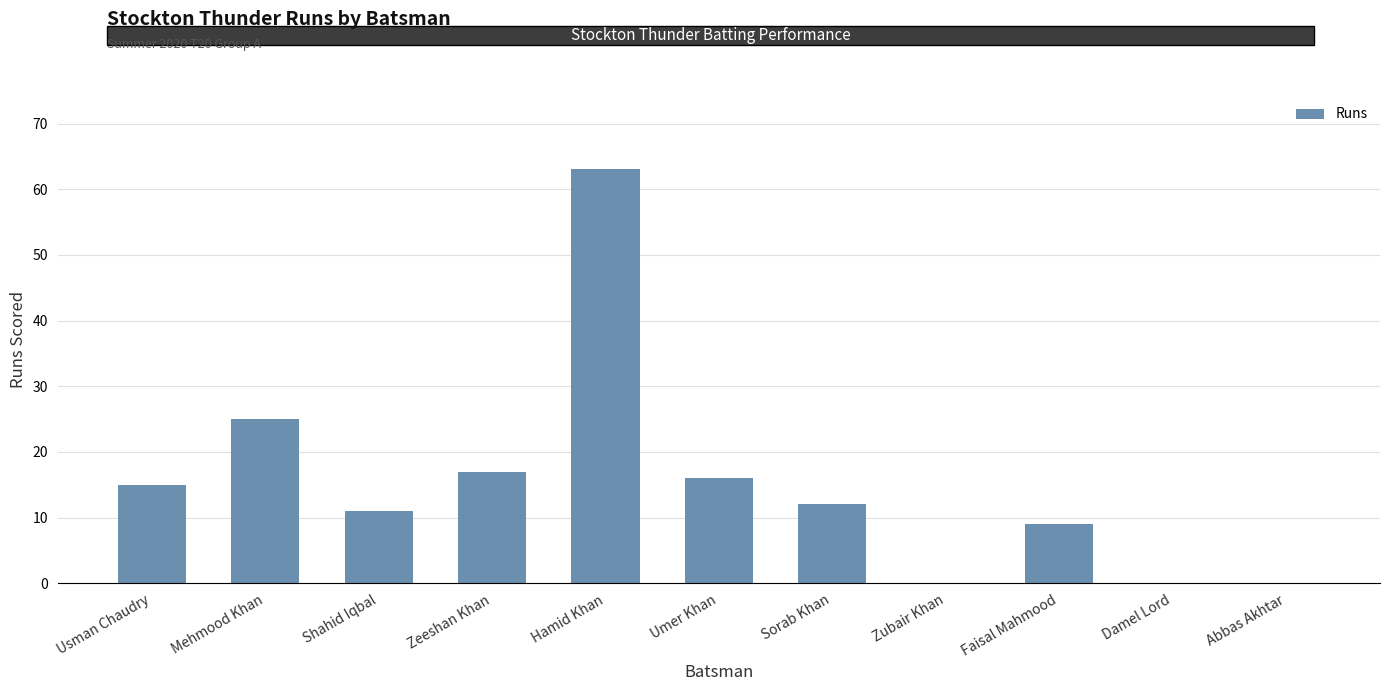

What is the approximate value at Sorab Khan, to the nearest 5?

10